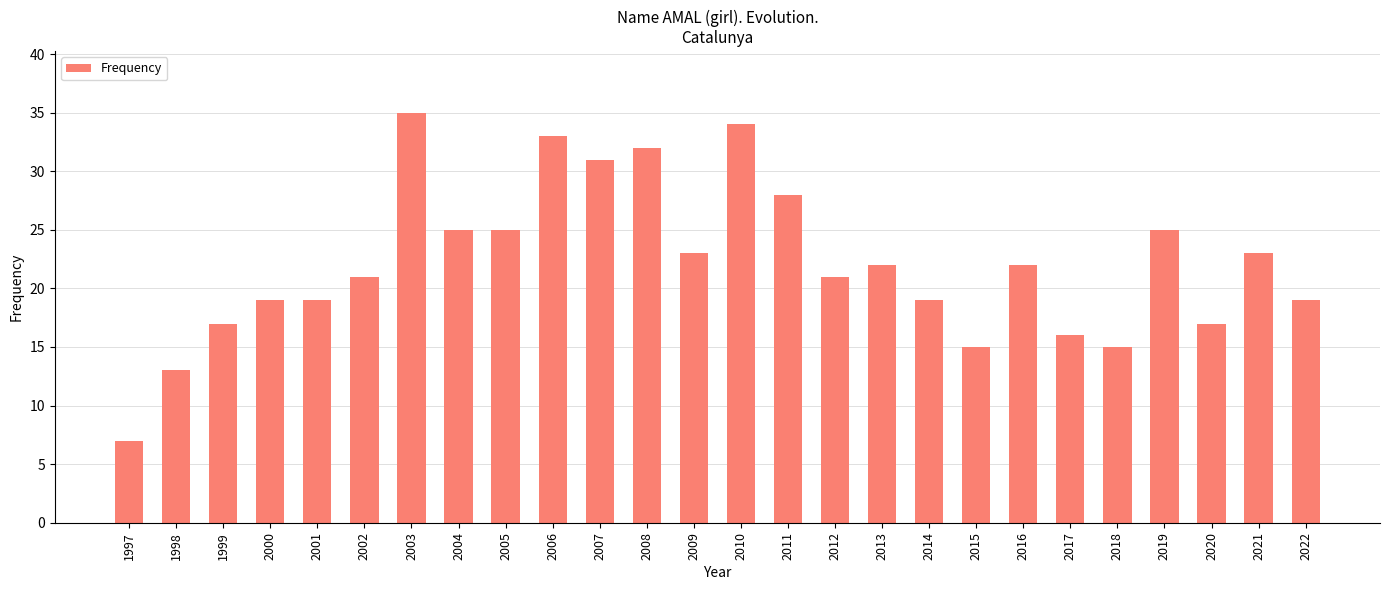

The chart shows a value of 8 at 2018. True or false?

False